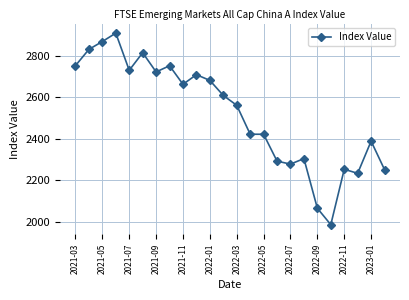

What is the value of the 1st point from the left?

2752.9